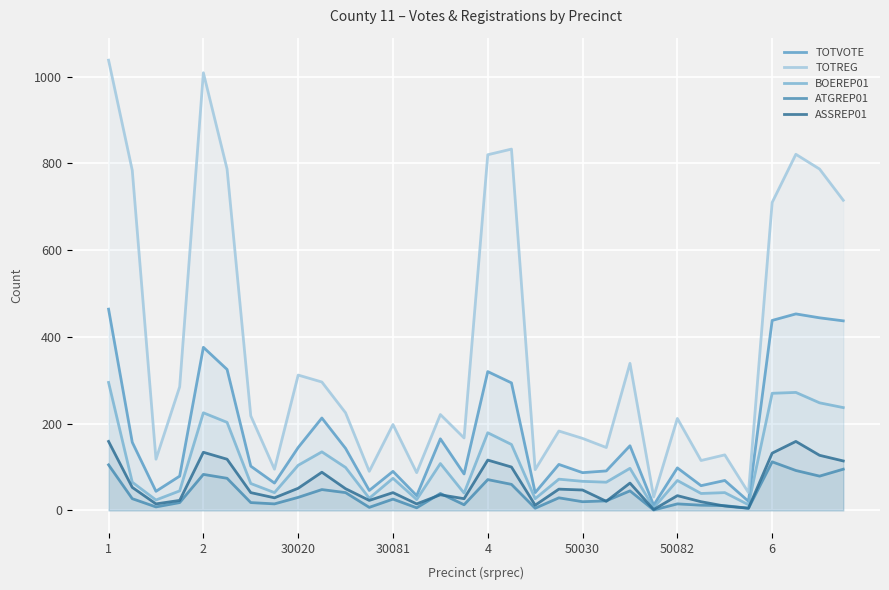

Between 10 and 28, which is larger?

28